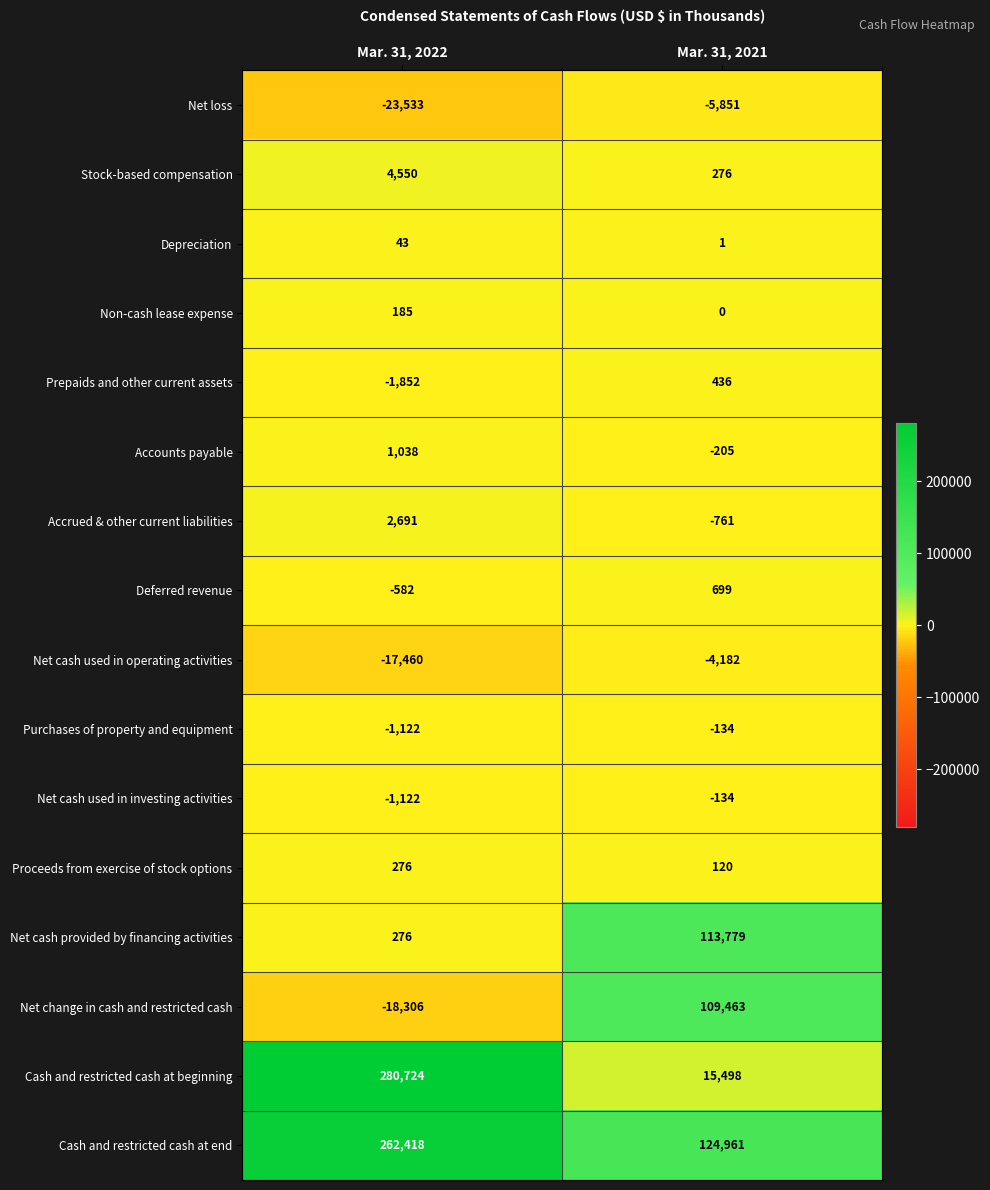

Which series has the largest total across all categories?

Cash and restricted cash at end